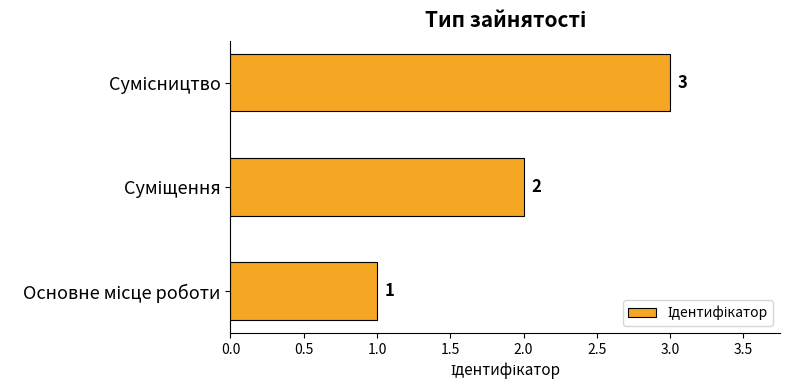

Count the values in the range 1 to 3.

3